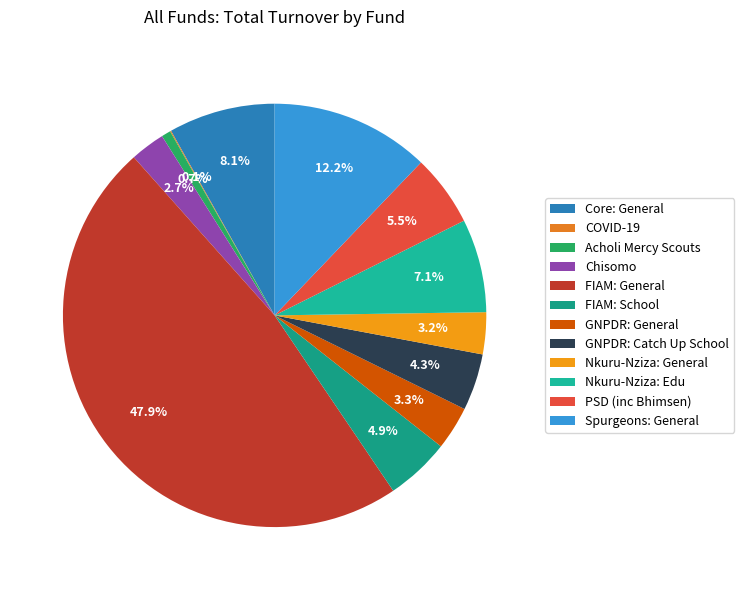

Which slice is the smallest?

COVID-19